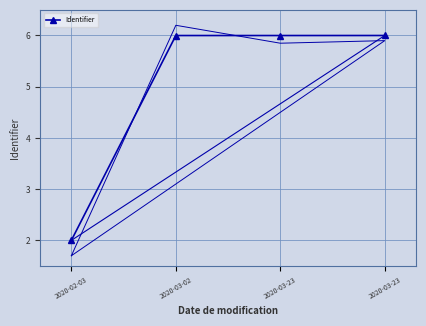

Is this an area chart (filled region under the line)?

No